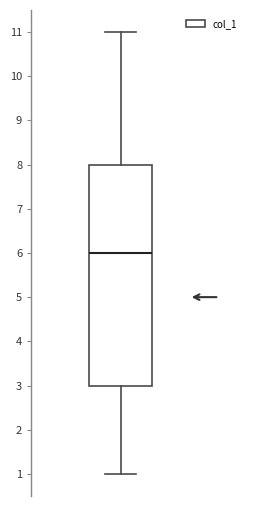

Where does the upper whisker of the box end on the y-axis? The values are not printed on the chart, so give them approximately, as read against the axis.

11